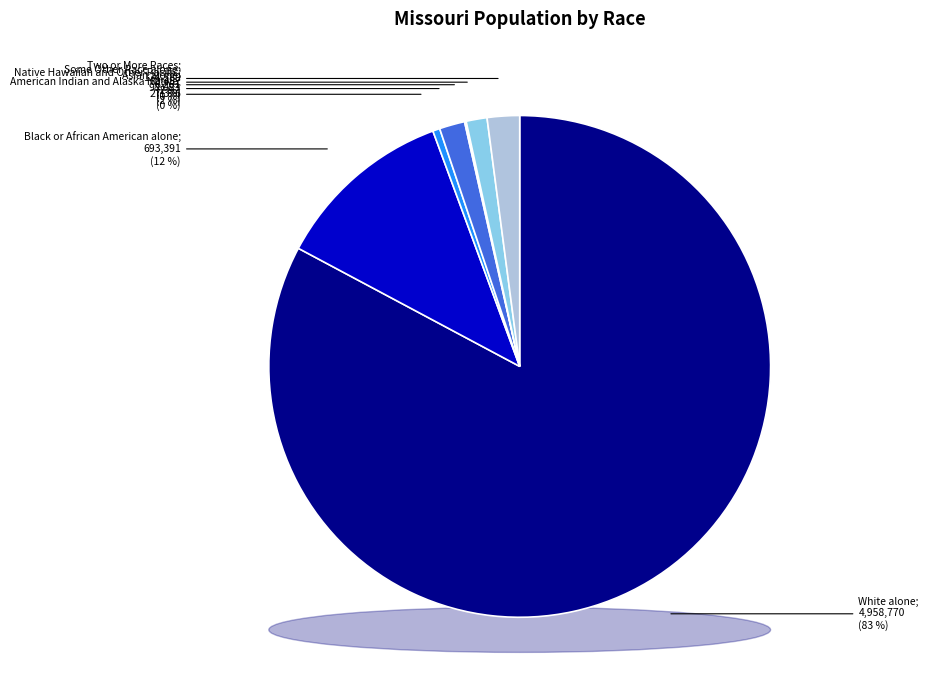

How many slices are in this pie chart?

7